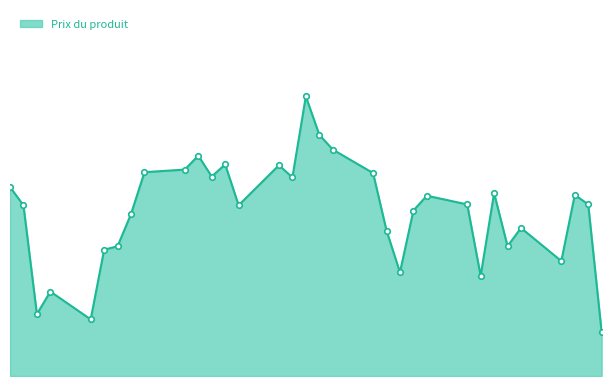

List the labels in order of value, largest first.

2025-07-09, 2025-07-10, 2025-07-11, 2025-07-01, 2025-07-03, 2025-07-07, 2025-06-30, 2025-06-27, 2025-07-14, 2025-07-02, 2025-07-08, 2025-06-17, 2025-07-23, 2025-07-29, 2025-07-18, 2025-07-30, 2025-07-21, 2025-07-04, 2025-06-18, 2025-07-17, 2025-06-26, 2025-07-25, 2025-07-15, 2025-07-24, 2025-06-25, 2025-06-24, 2025-07-28, 2025-07-16, 2025-07-22, 2025-06-20, 2025-06-19, 2025-06-23, 2025-07-31